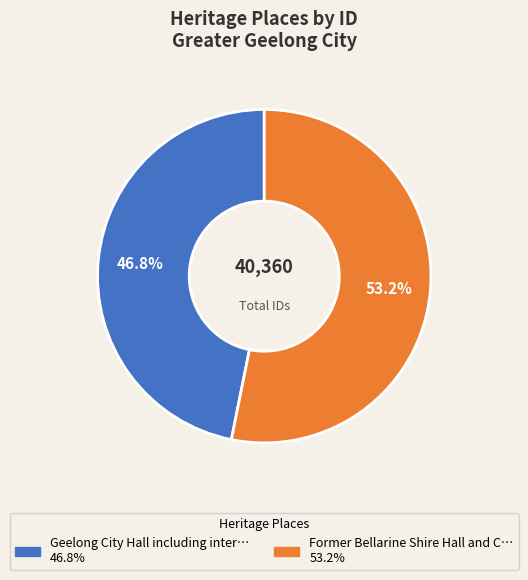

Does any single category account for the majority?

Yes